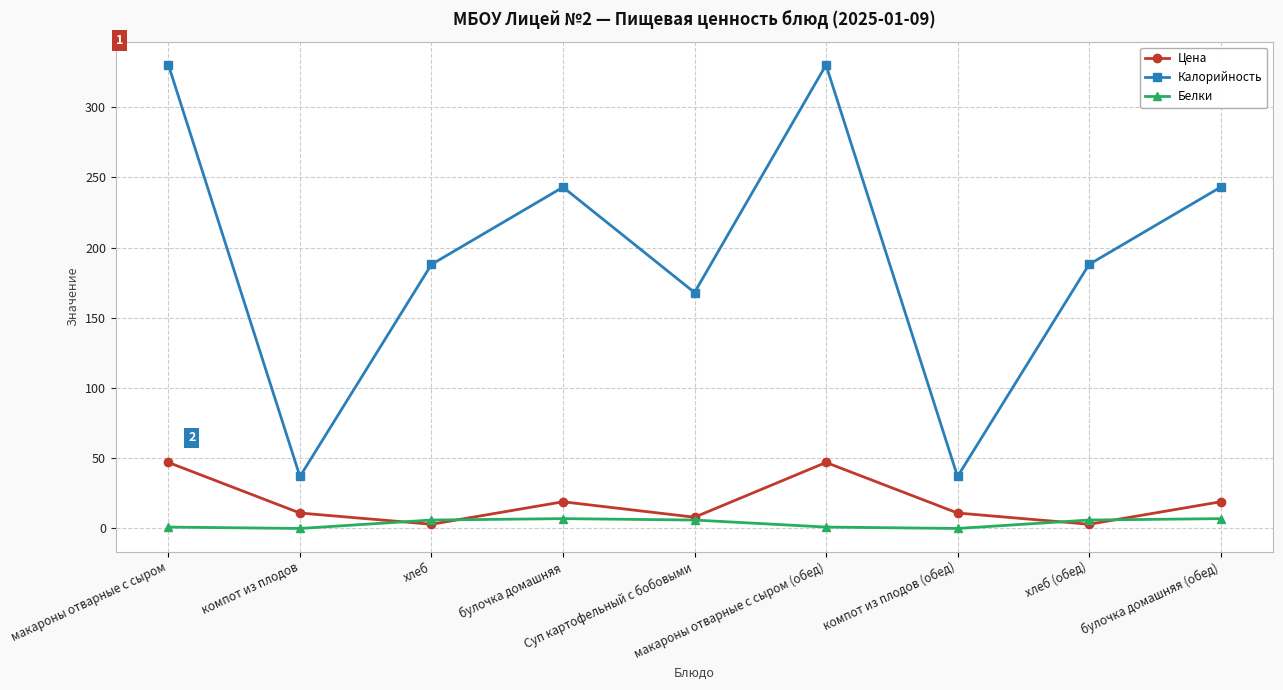

At how many categories does at least one series exceed 205?

4